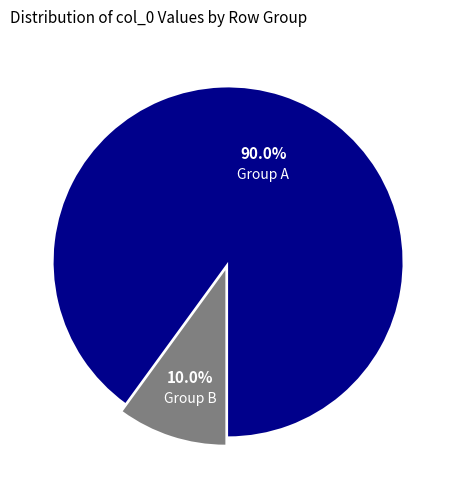

Is there any slice that represents more than half of the pie?

Yes